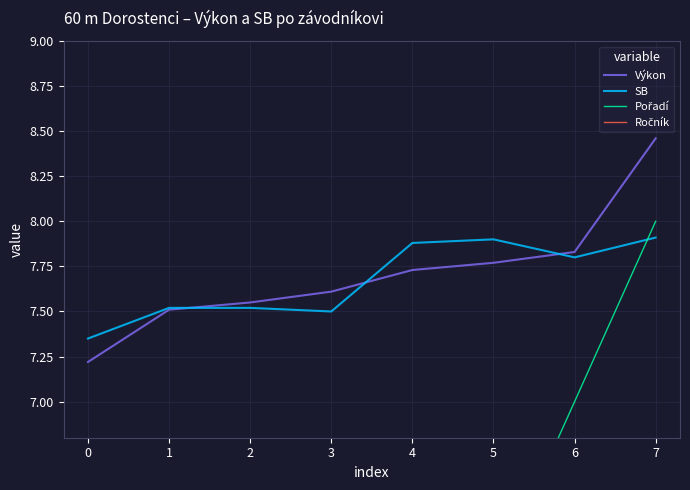

What is the lowest value of the Výkon series?

7.2